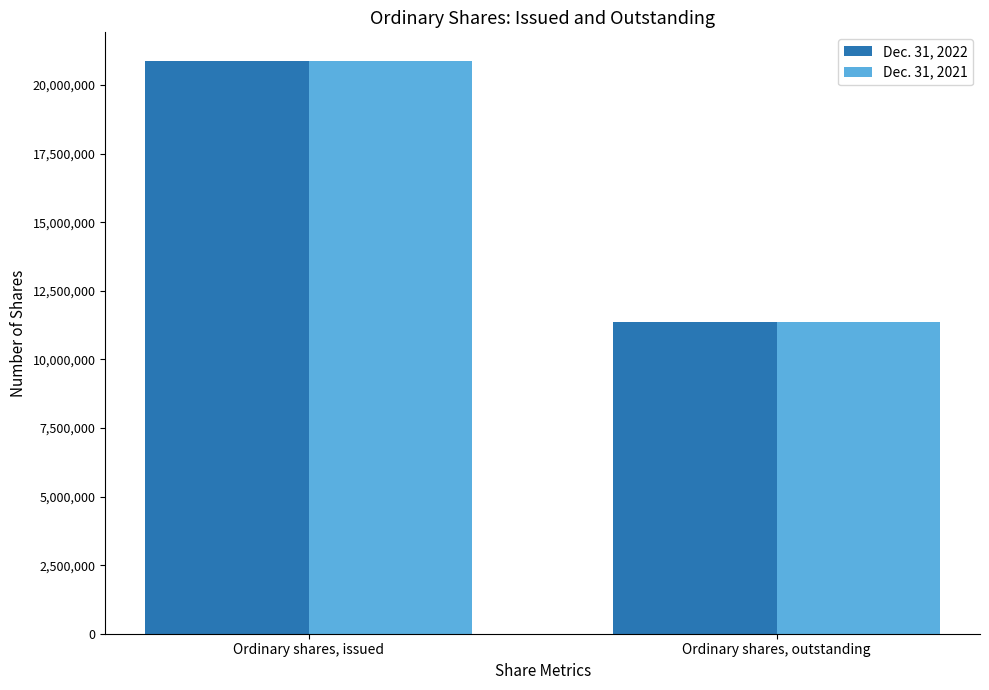

Reading left to right, list all the values displayed in this chart.

Dec. 31, 2022: Ordinary shares, issued=20880171	Ordinary shares, outstanding=11371444
Dec. 31, 2021: Ordinary shares, issued=20880171	Ordinary shares, outstanding=11371444